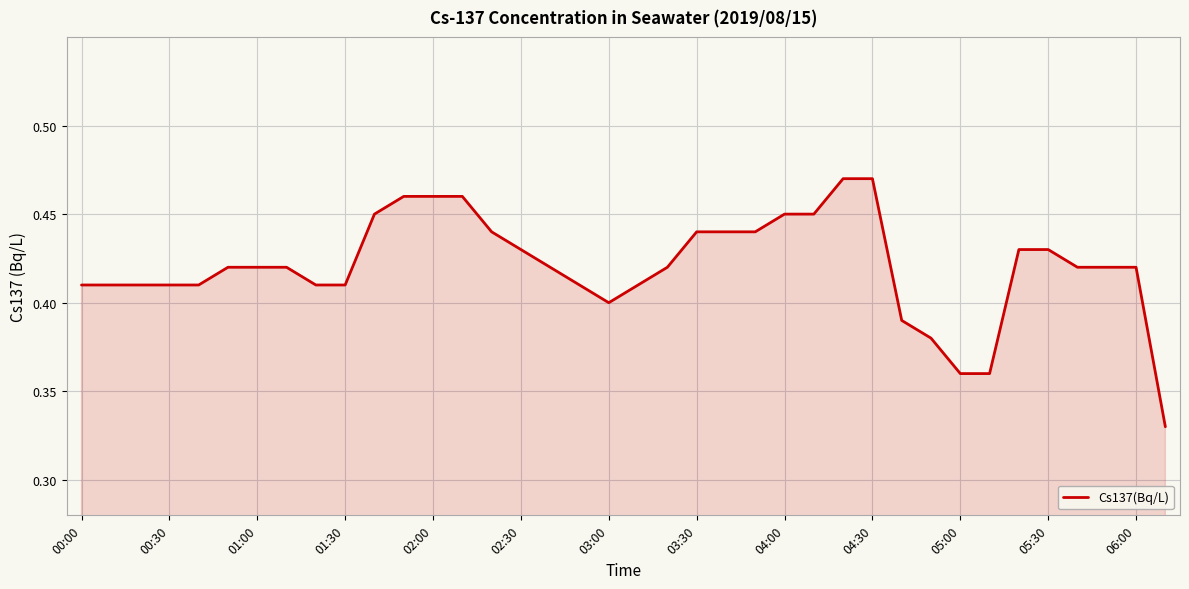

The chart shows a value of 0.1 at 01:00. True or false?

False